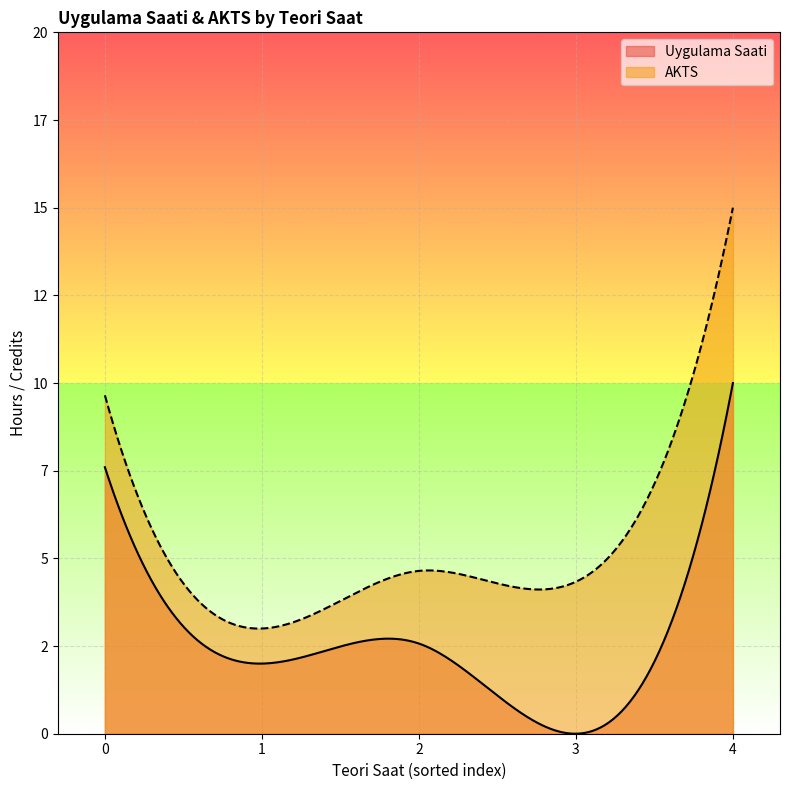

What are all the series names shown in the legend?

Uygulama Saati, AKTS